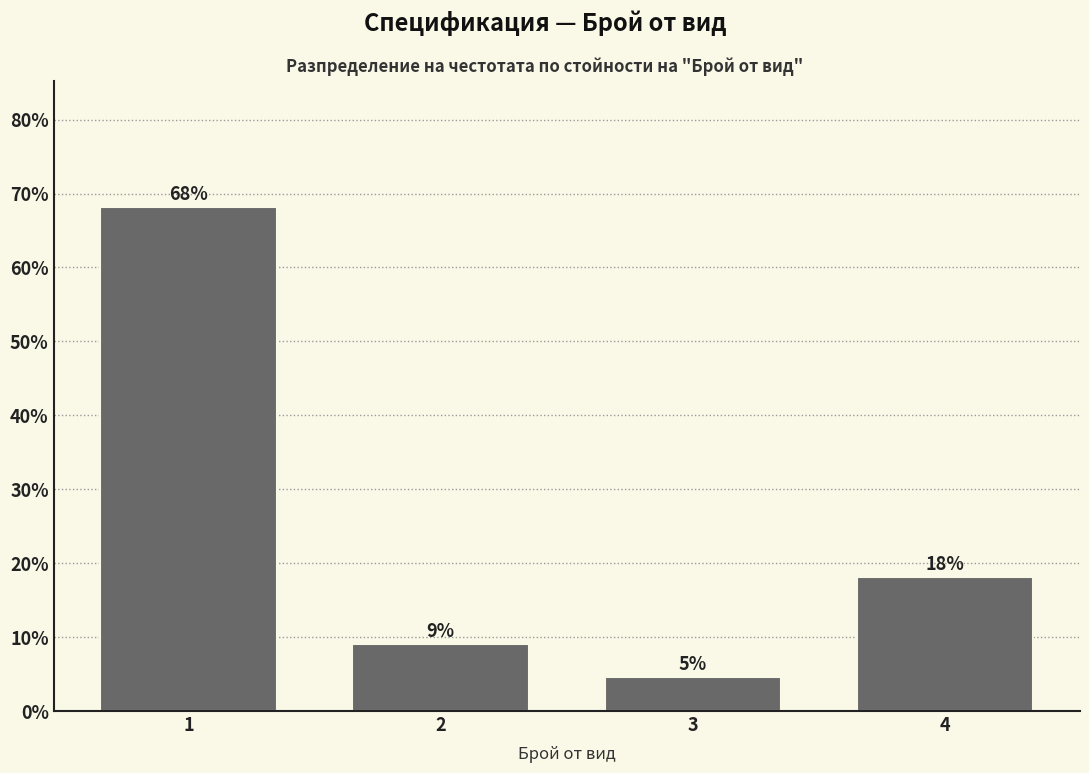

How many bars are there in total?

4